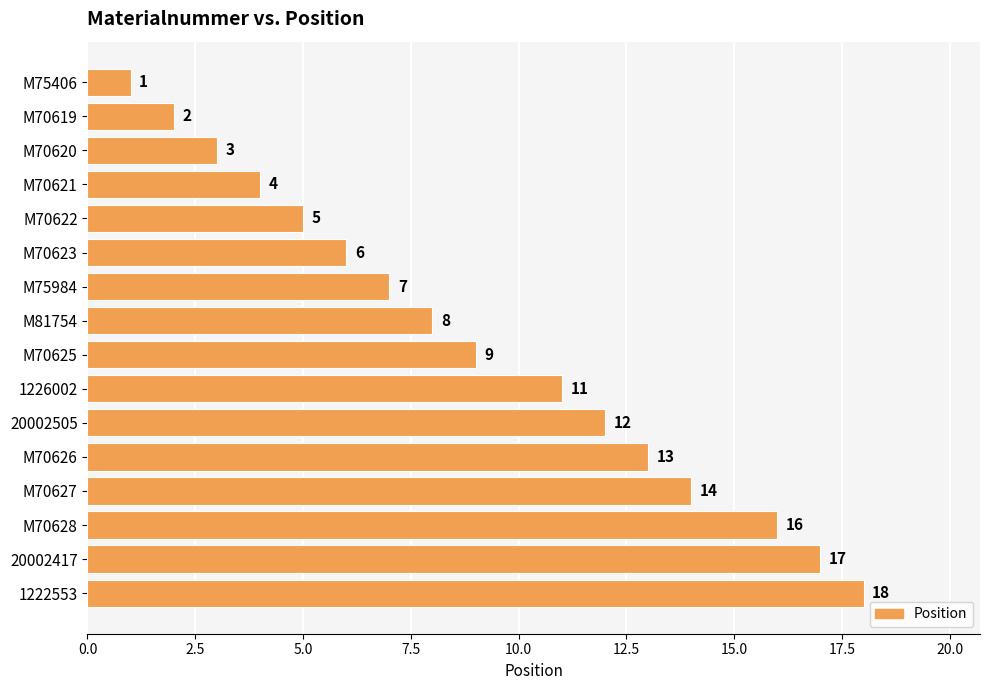

Which label corresponds to the largest value in the chart?

1222553